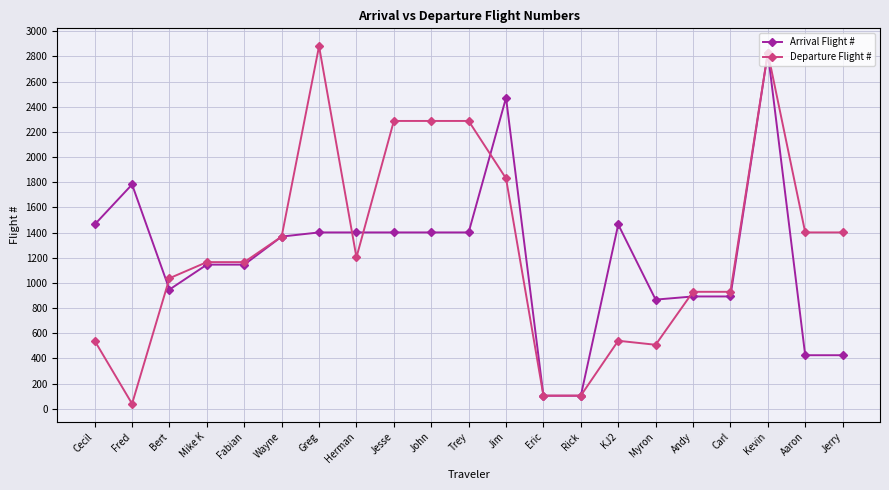

Where do Arrival Flight # and Departure Flight # first cross each other?

Fred and Bert